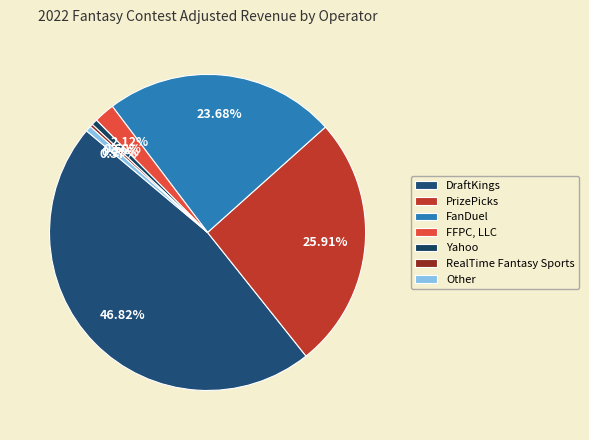

Is there any slice that represents more than half of the pie?

No